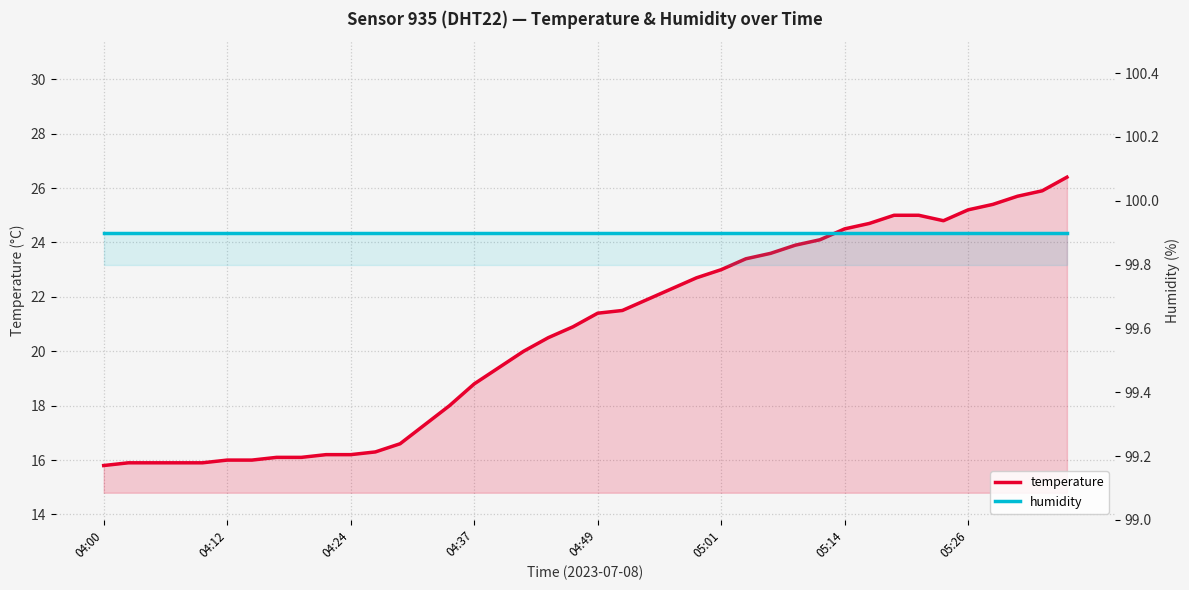

What is the maximum value for humidity?

99.9